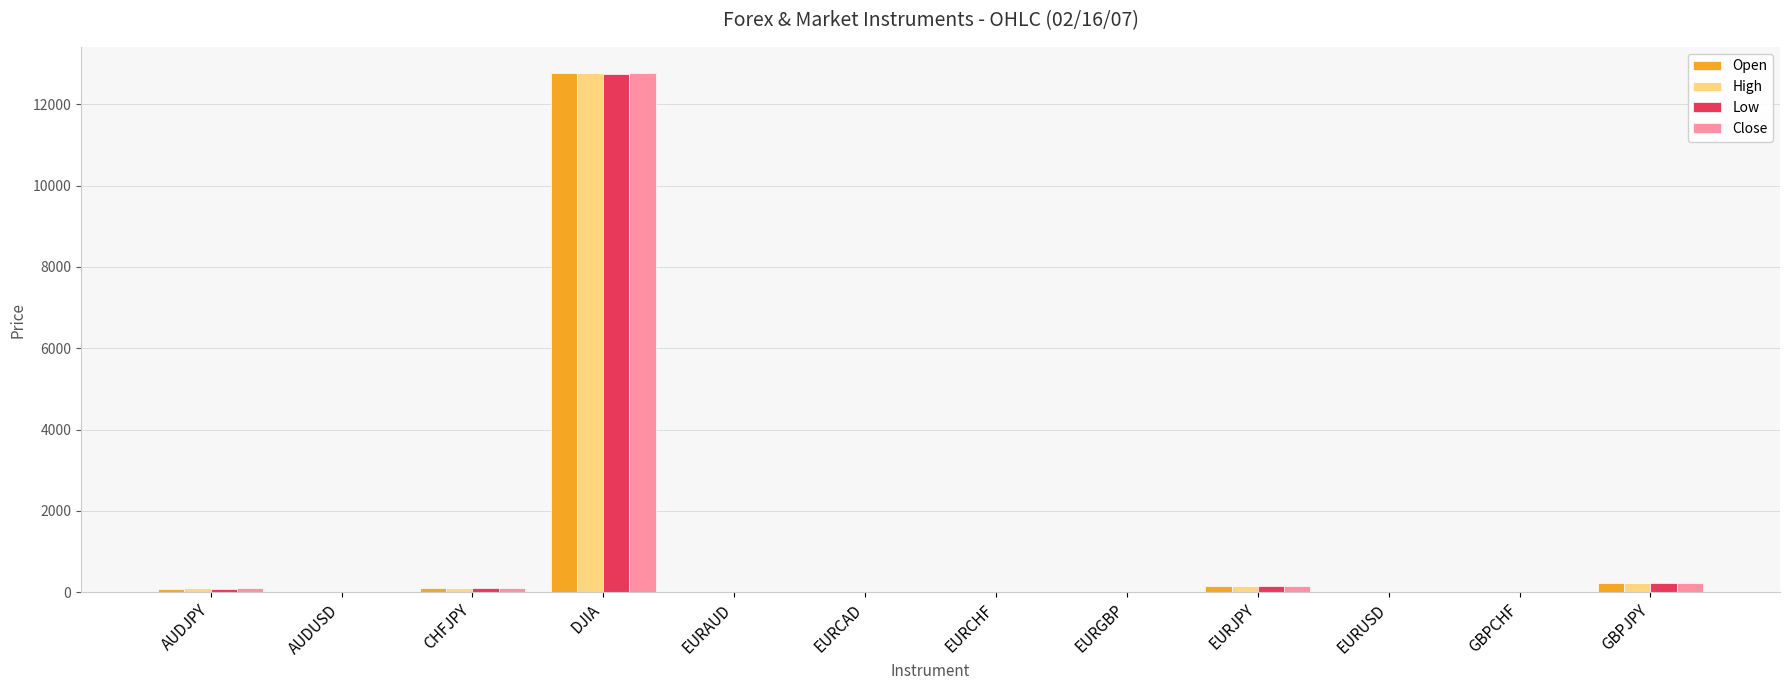

The Open series shows 1.6 at EURCHF. True or false?

True